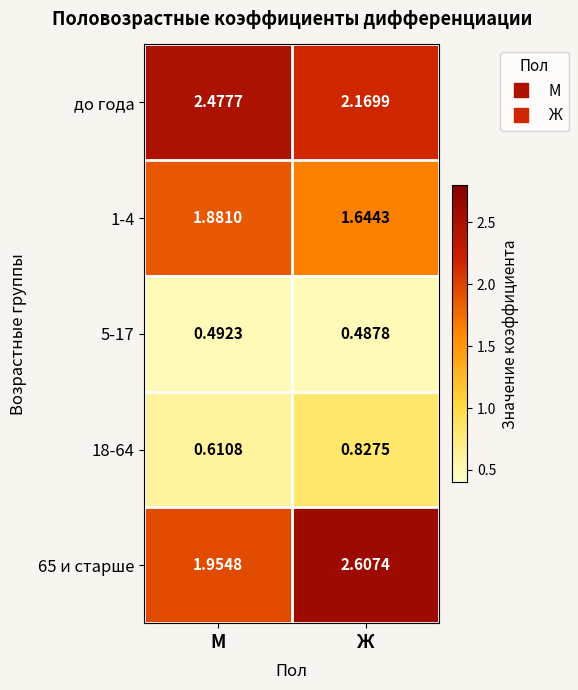

Which category has the highest value in the 5-17 series?

М